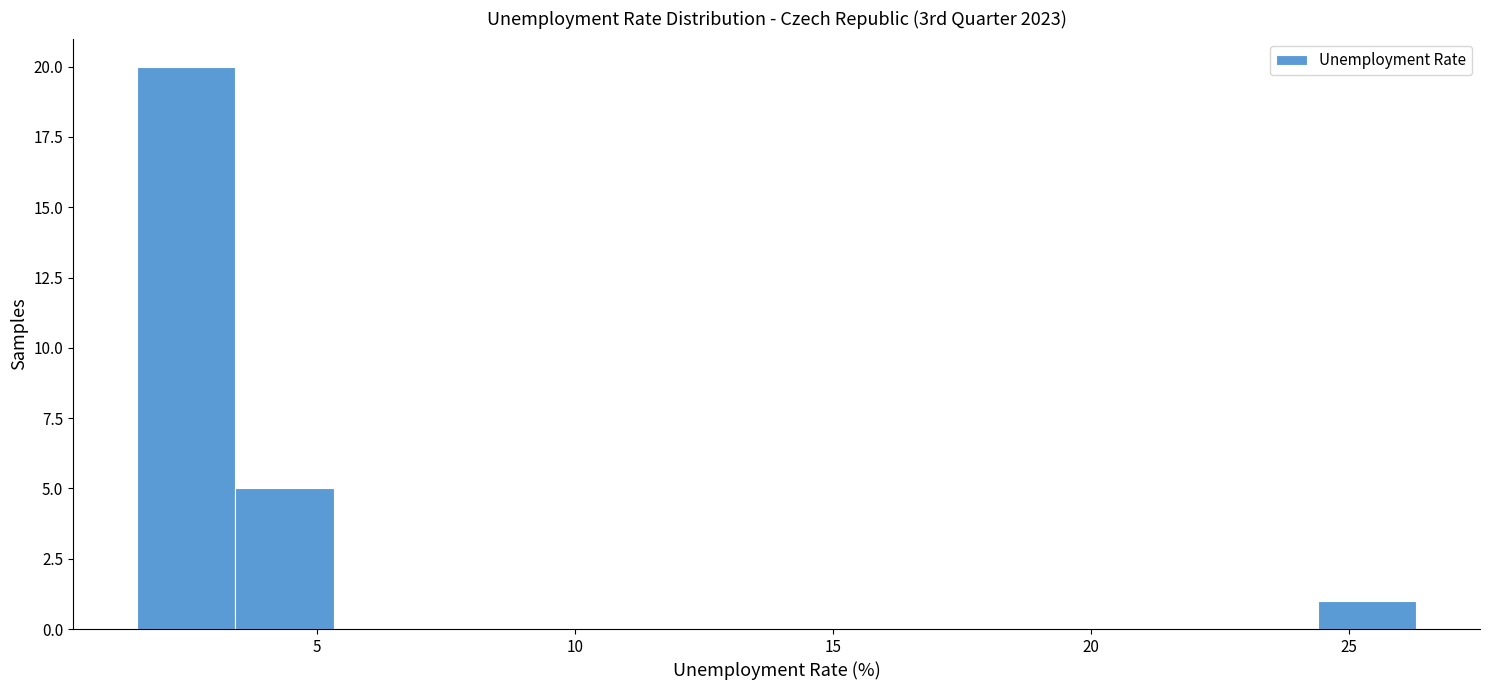

Read against the x-axis, roughly where is the centre of the tallest bar?

2.5